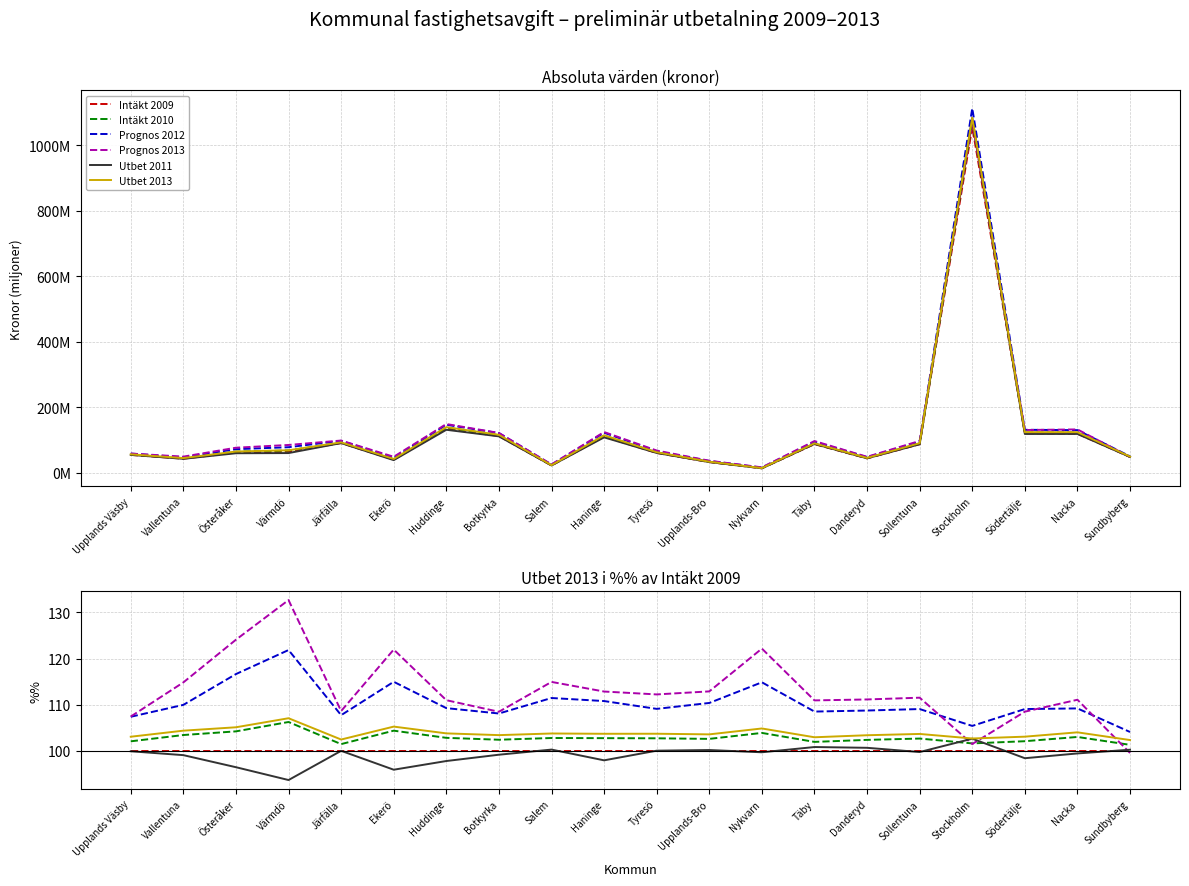

Is the value of Utbet 2011 at Salem greater than the value of Utbet 2013 at Österåker?

No